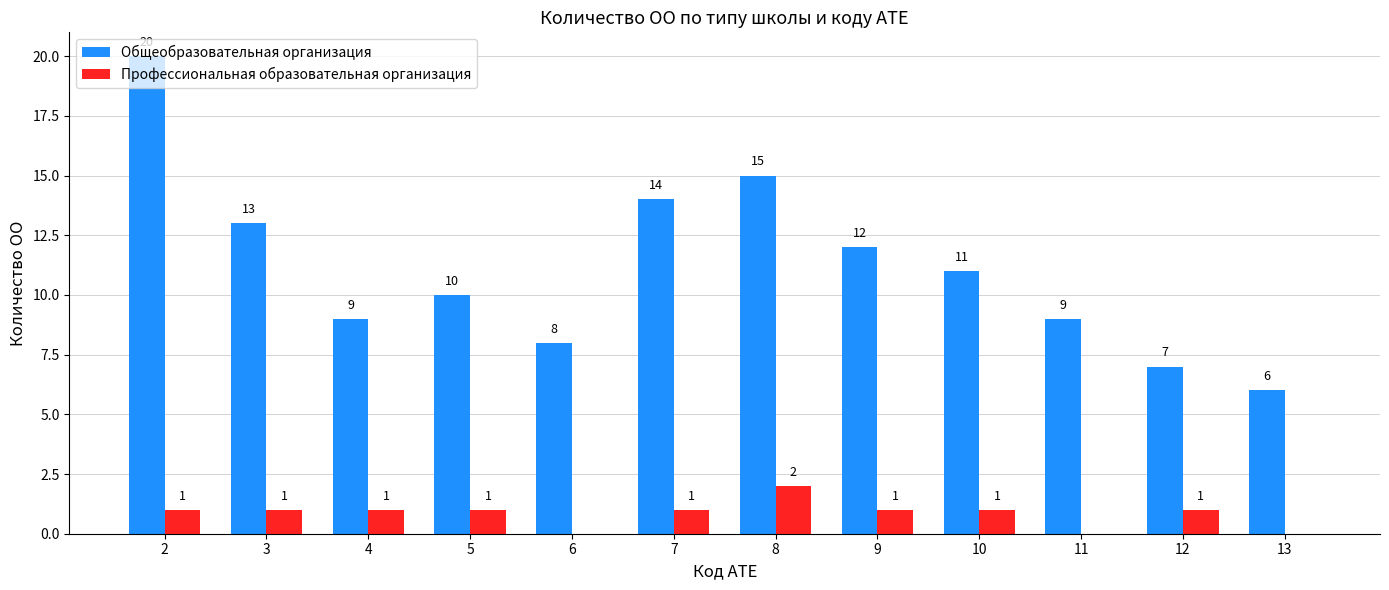

What are all the series names shown in the legend?

Общеобразовательная организация, Профессиональная образовательная организация